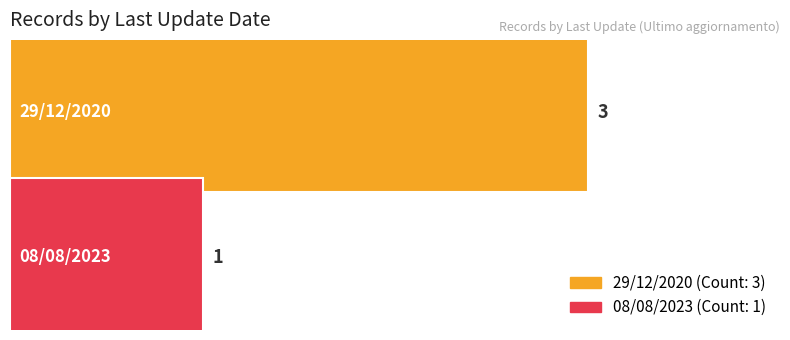

What is the maximum value shown in the chart?

3